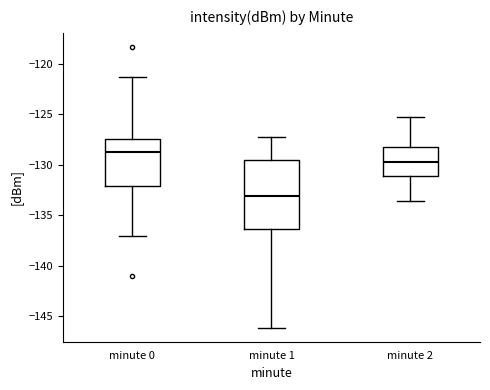

Which box is the tallest, from its lower edge to its upper edge?

minute 1